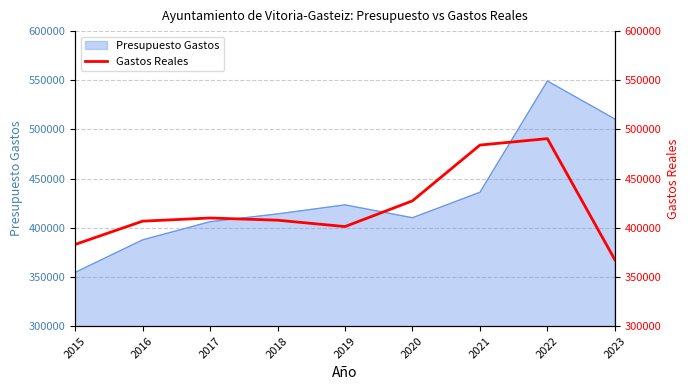

What is the difference between the maximum and minimum values?

123180.0